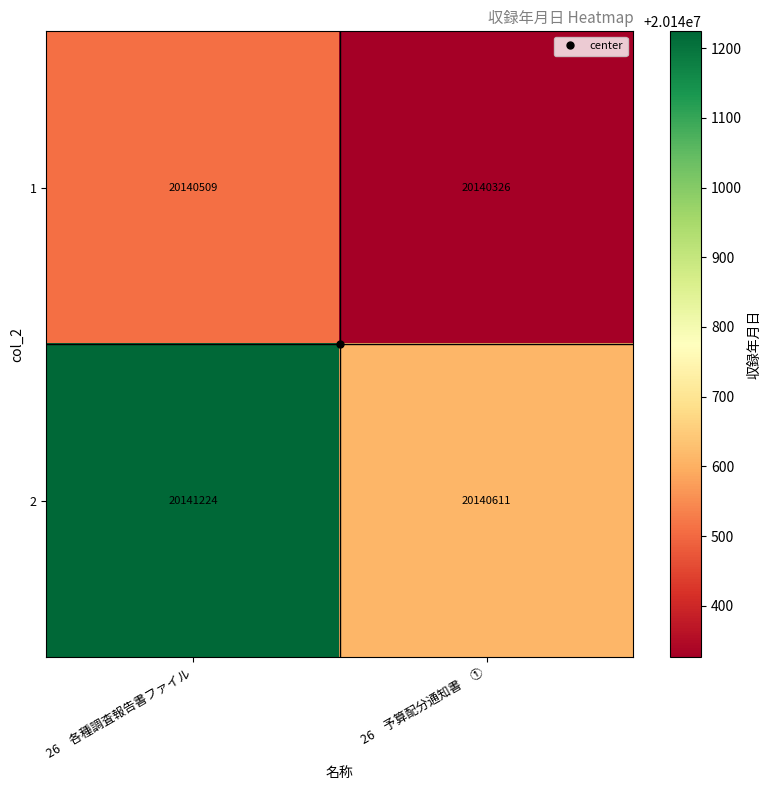

The 1 series shows 20140326 at 26　予算配分通知書　①. True or false?

True